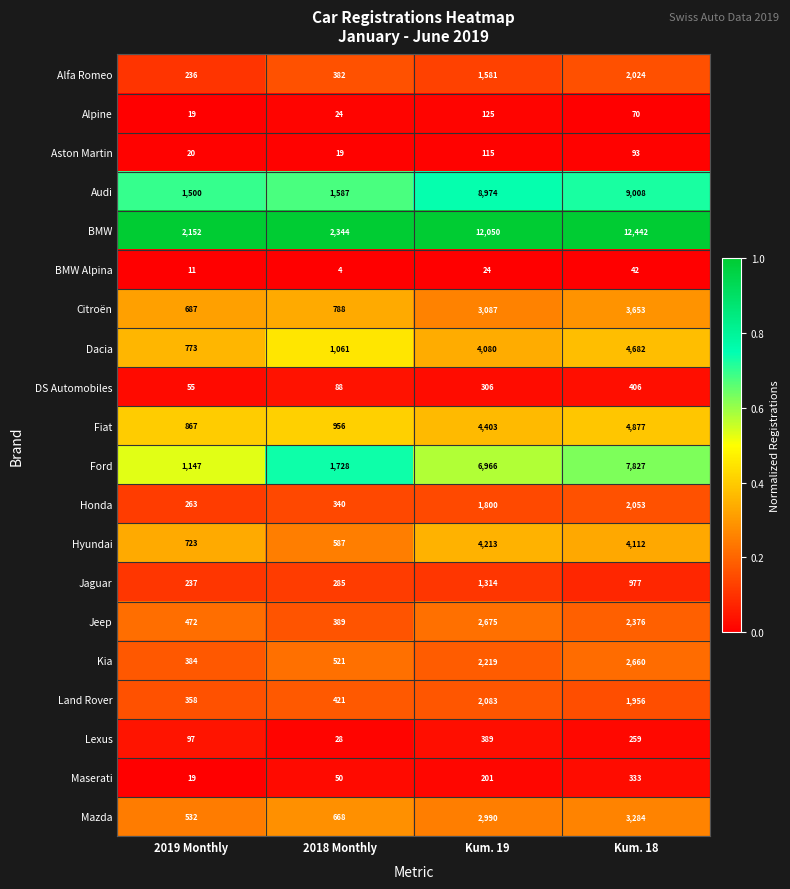

True or false: Alpine has a value of 118 at Kum. 18.

False